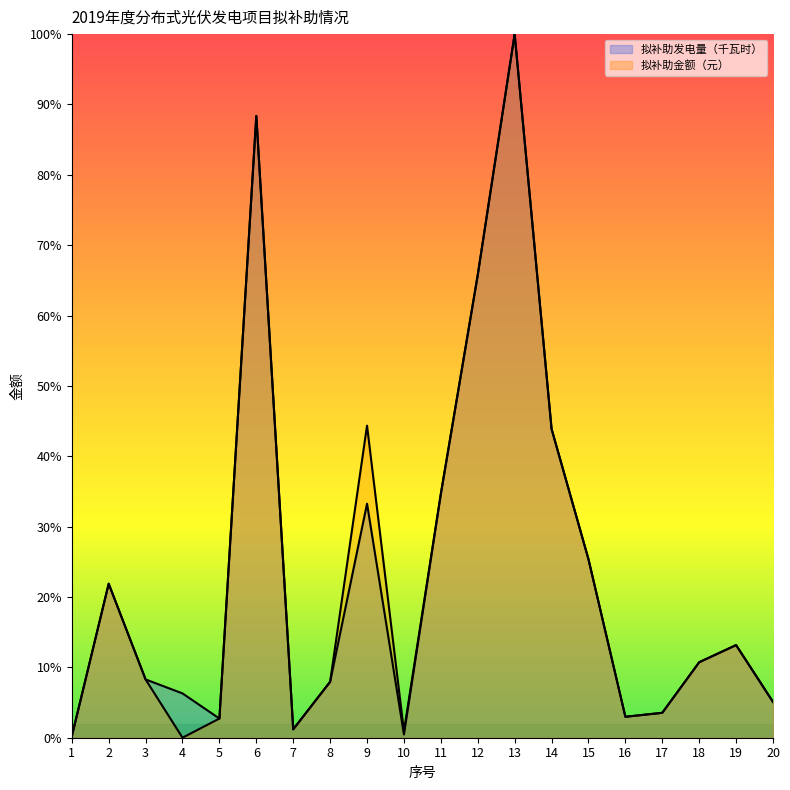

Rank the categories by 拟补助金额（元） value from lowest to highest.

4, 1, 10, 7, 5, 16, 17, 20, 8, 3, 18, 19, 2, 15, 11, 14, 9, 12, 6, 13